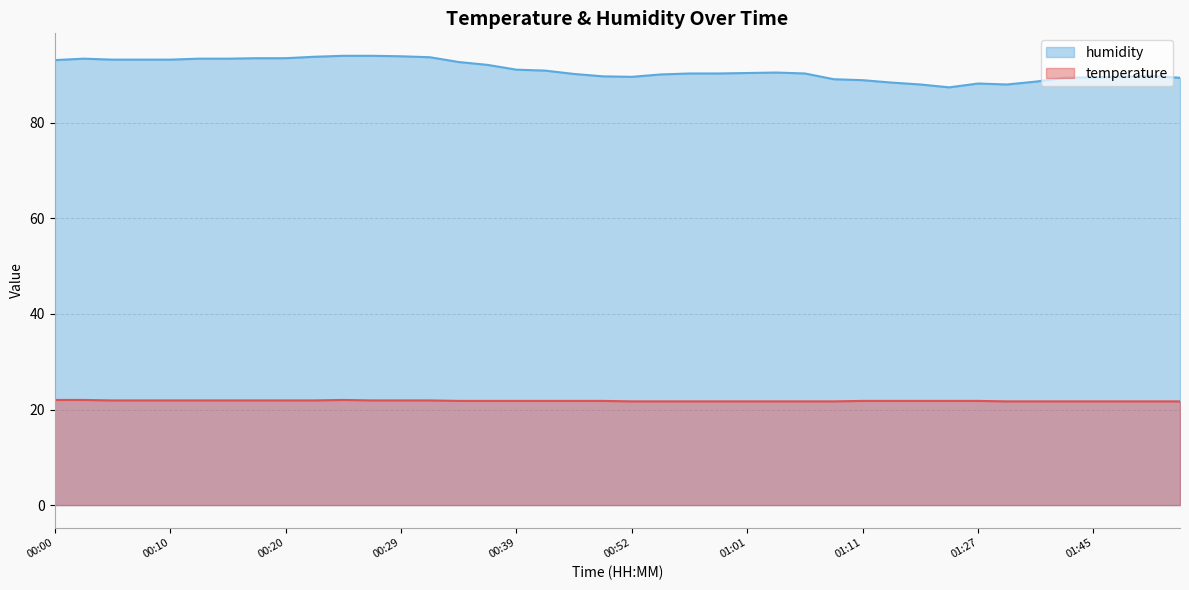

True or false: temperature and humidity cross at least once.

False